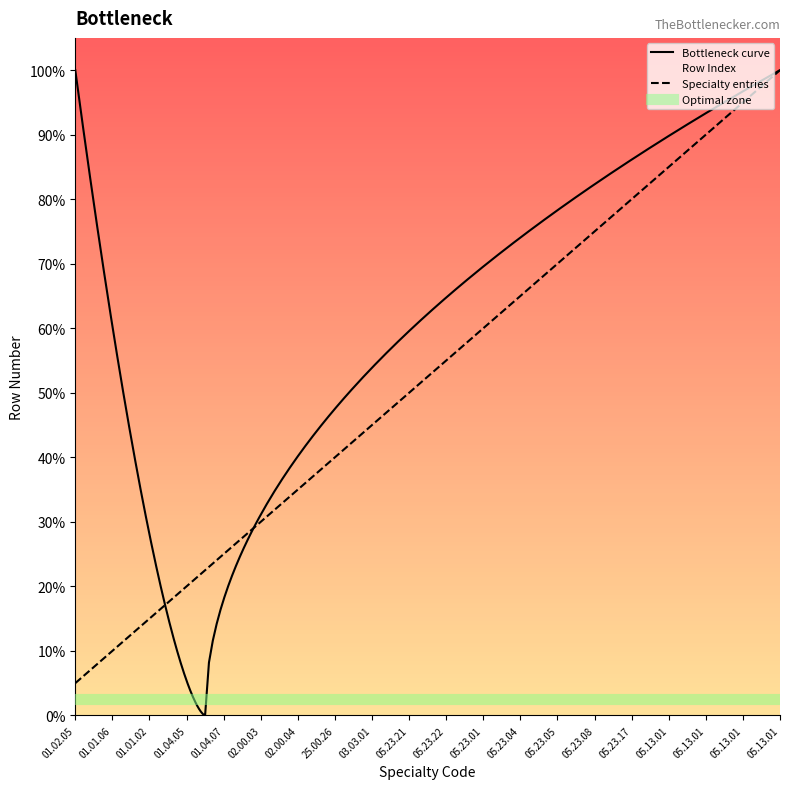

True or false: there are more than 1 points higher than both neighbors.

False